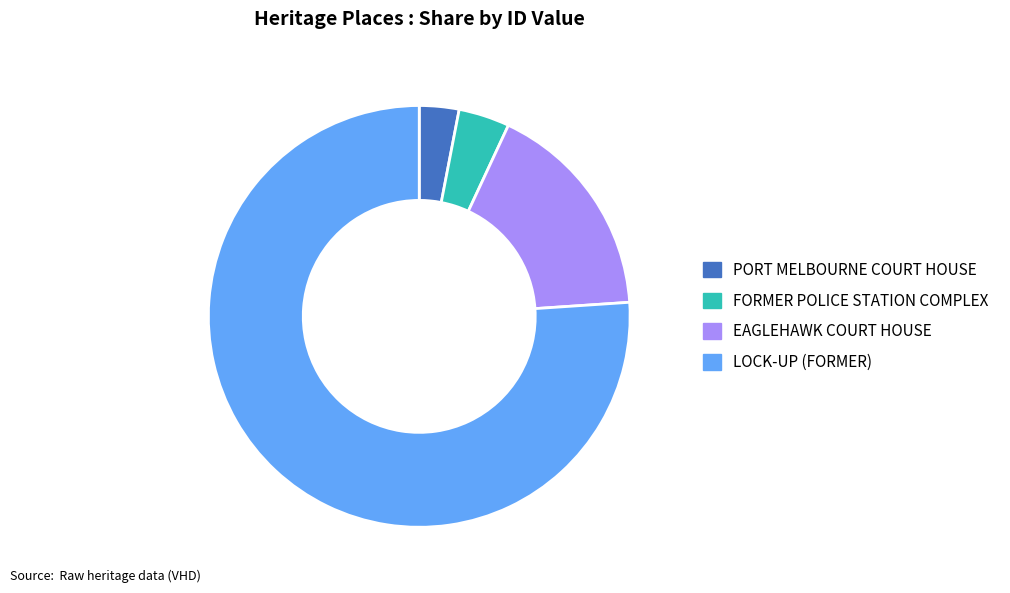

Count the number of slices in the pie.

4